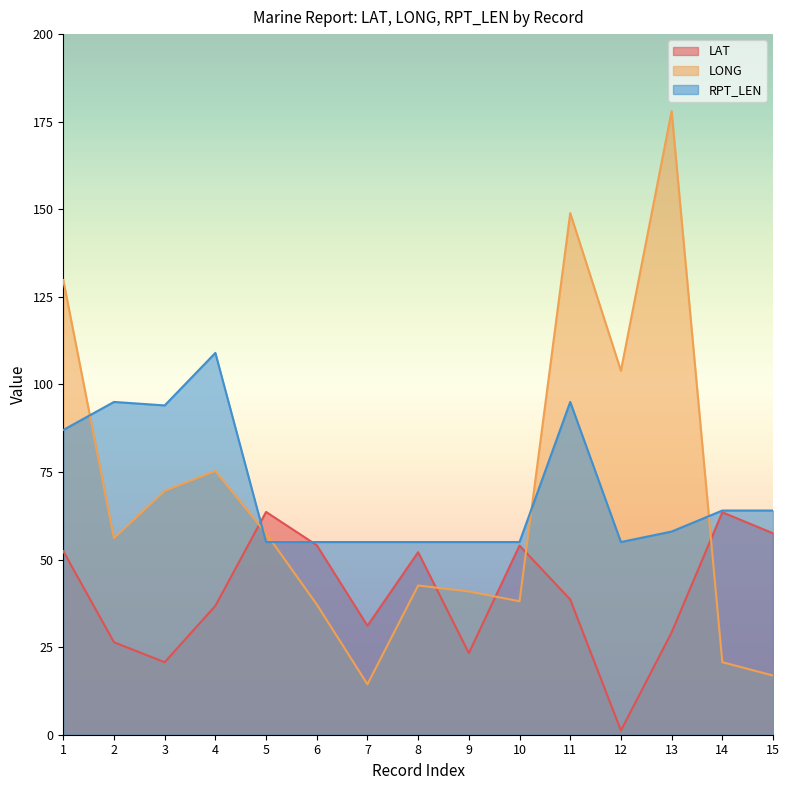

Reading left to right, list all the values displayed in this chart.

LAT: 1=52.4	2=26.4	3=20.7	4=36.8	5=63.6	6=54.1	7=31.1	8=52.1	9=23.3	10=54.0	11=38.6	12=1.2	13=29.2	14=63.5	15=57.5
LONG: 1=129.8	2=56.1	3=69.6	4=75.3	5=57.5	6=37.2	7=14.4	8=42.6	9=40.9	10=38.1	11=148.9	12=103.9	13=178.0	14=20.7	15=16.9
RPT_LEN: 1=87.0	2=95.0	3=94.0	4=109.0	5=55.0	6=55.0	7=55.0	8=55.0	9=55.0	10=55.0	11=95.0	12=55.0	13=58.0	14=64.0	15=64.0